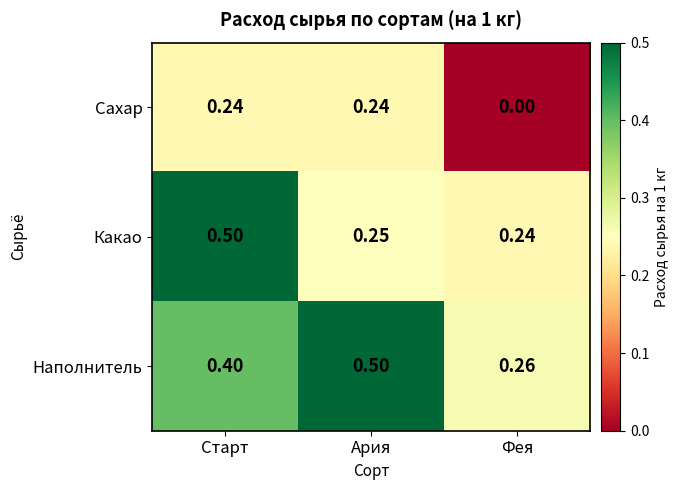

Which series has the largest range (max minus min)?

Какао